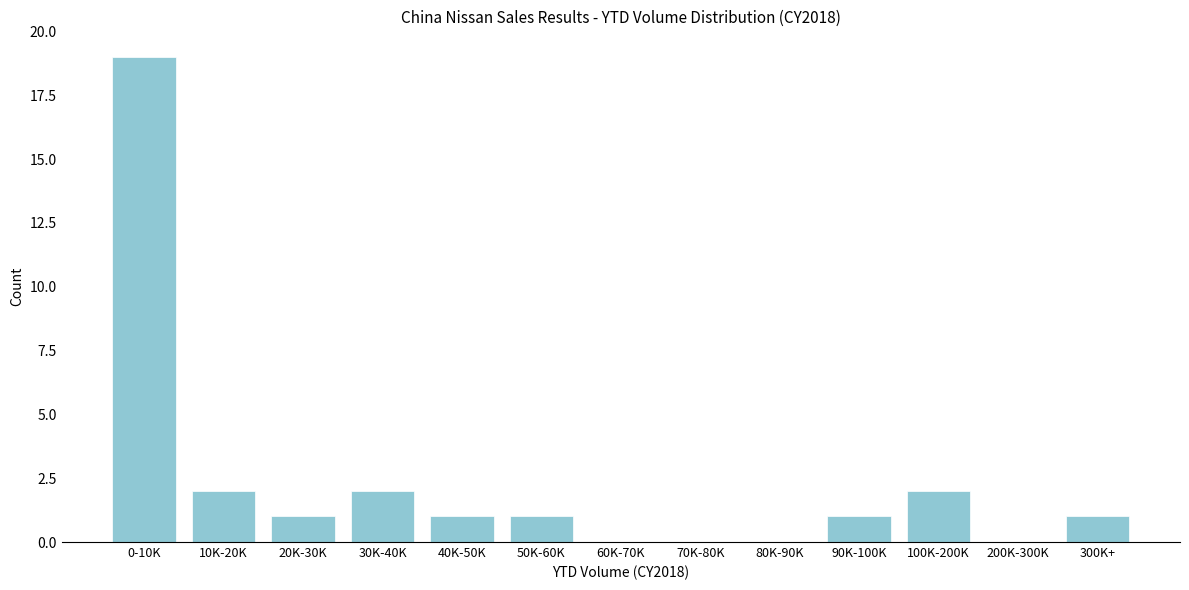

Reading left to right, extract all data points from this chart.

0-10K=19	10K-20K=2	20K-30K=1	30K-40K=2	40K-50K=1	50K-60K=1	60K-70K=0	70K-80K=0	80K-90K=0	90K-100K=1	100K-200K=2	200K-300K=0	300K+=1